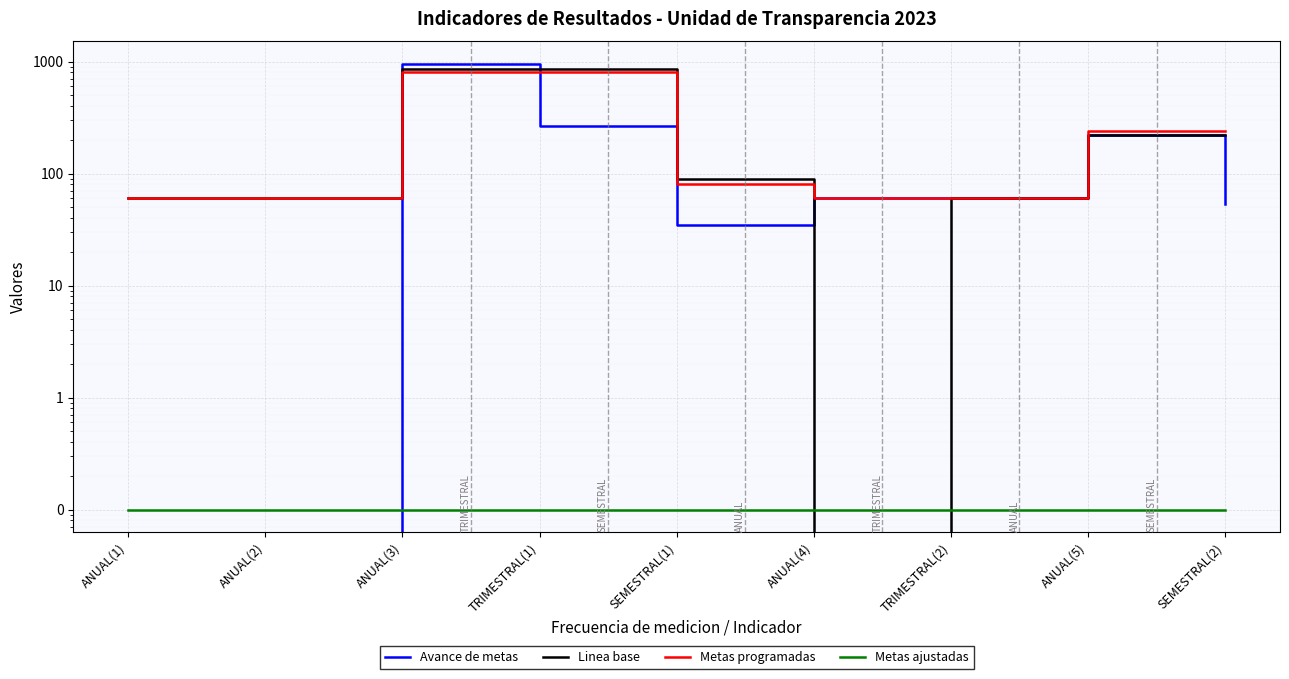

At which category does the chart reach its minimum across all series?

ANUAL(1)